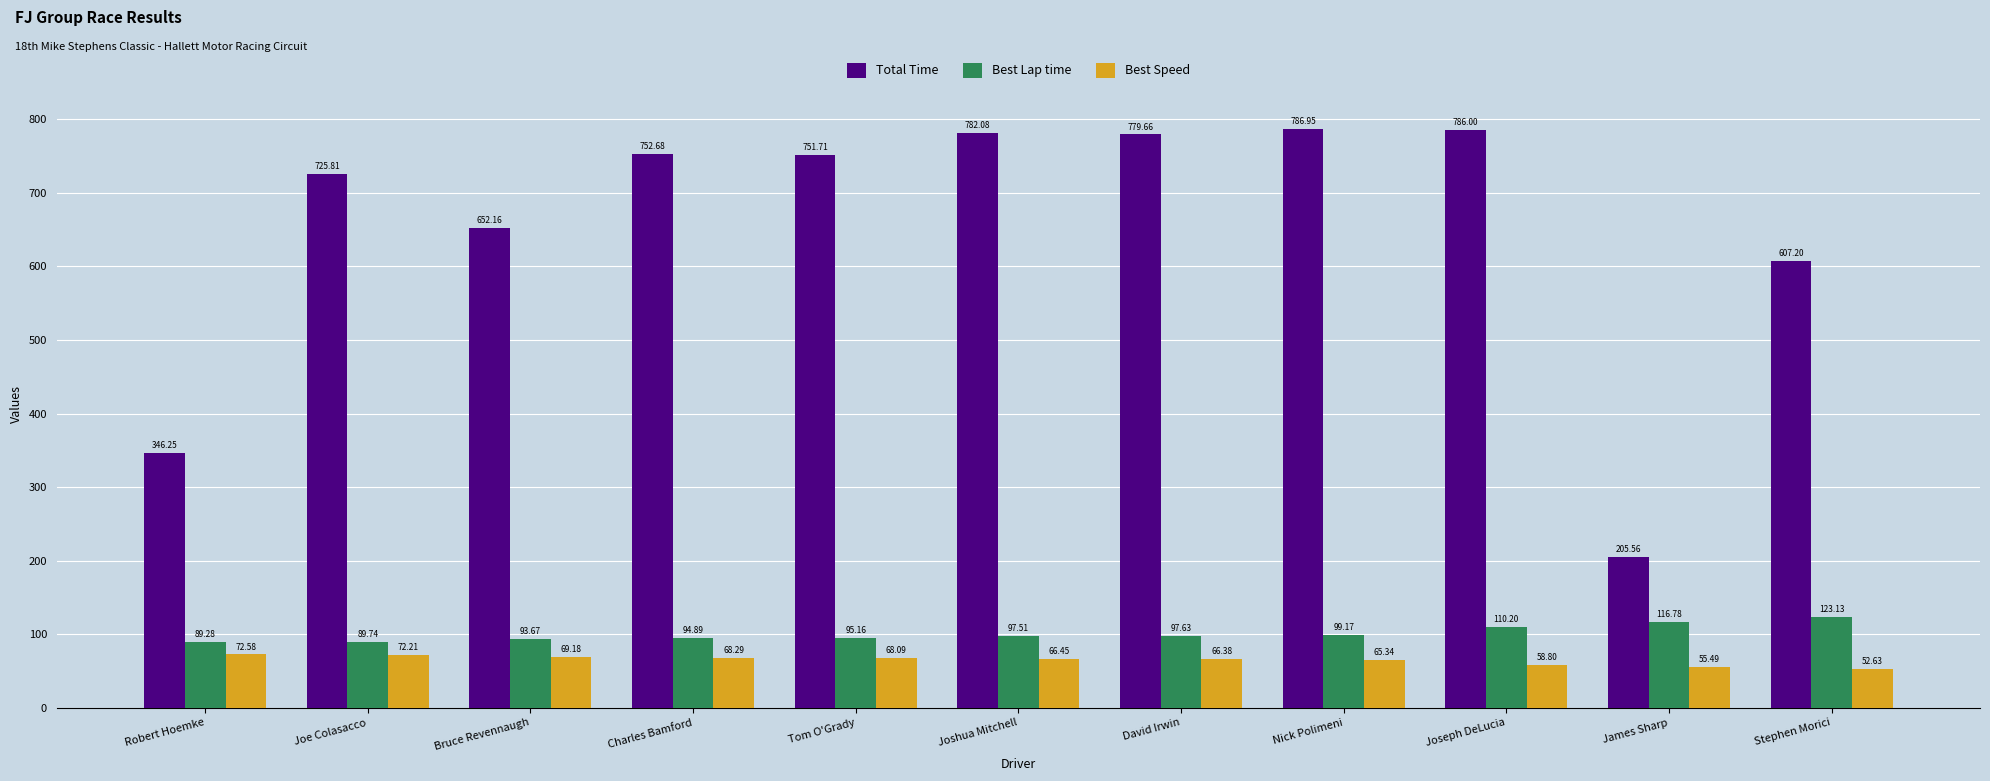

Is it true that Best Speed equals 68.3 at Charles Bamford?

True